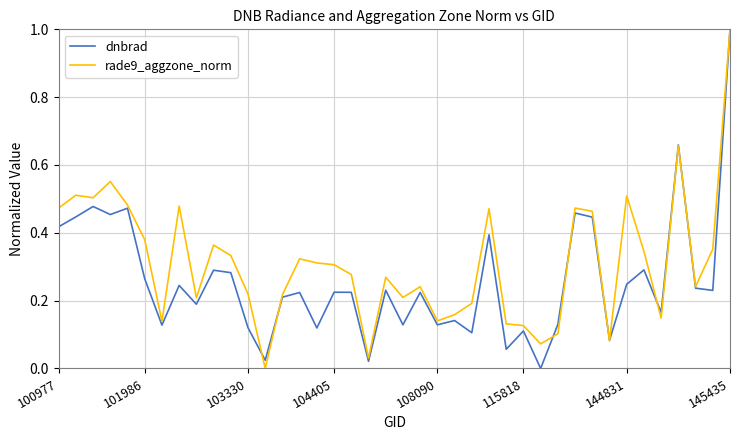

Which series has the largest total across all categories?

rade9_aggzone_norm